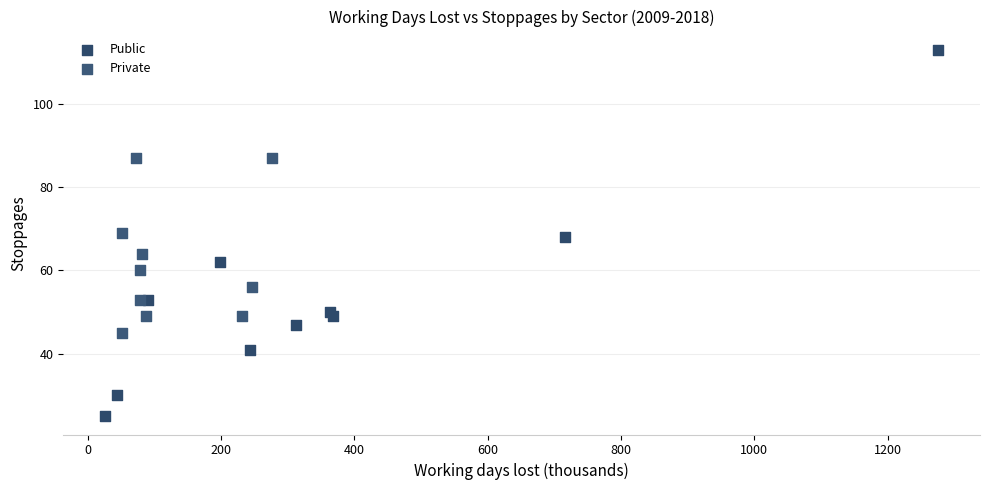

Which series has the largest Y range (max minus min)?

Public